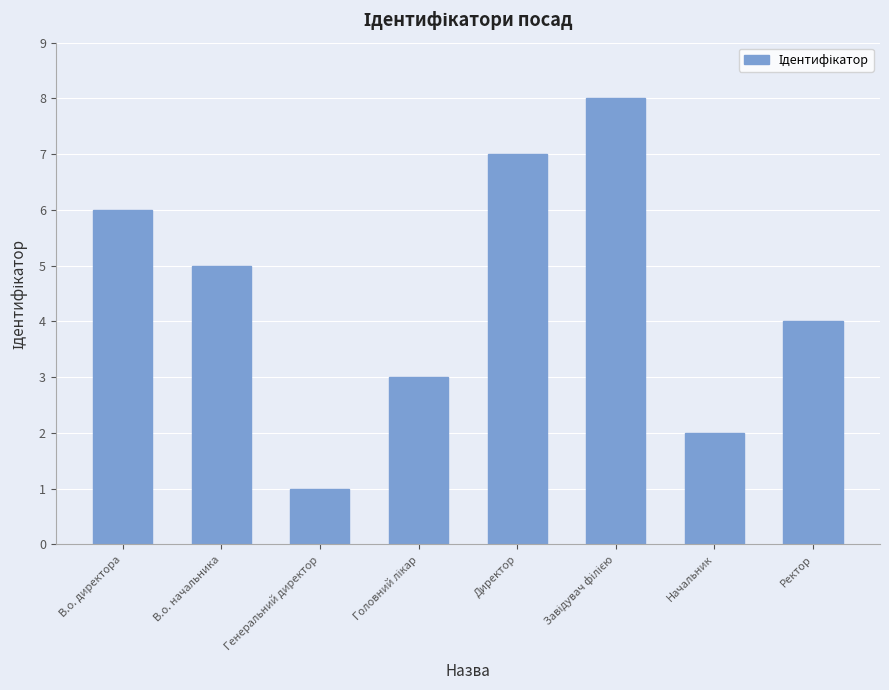

Is it true that the value at Начальник is 2?

True